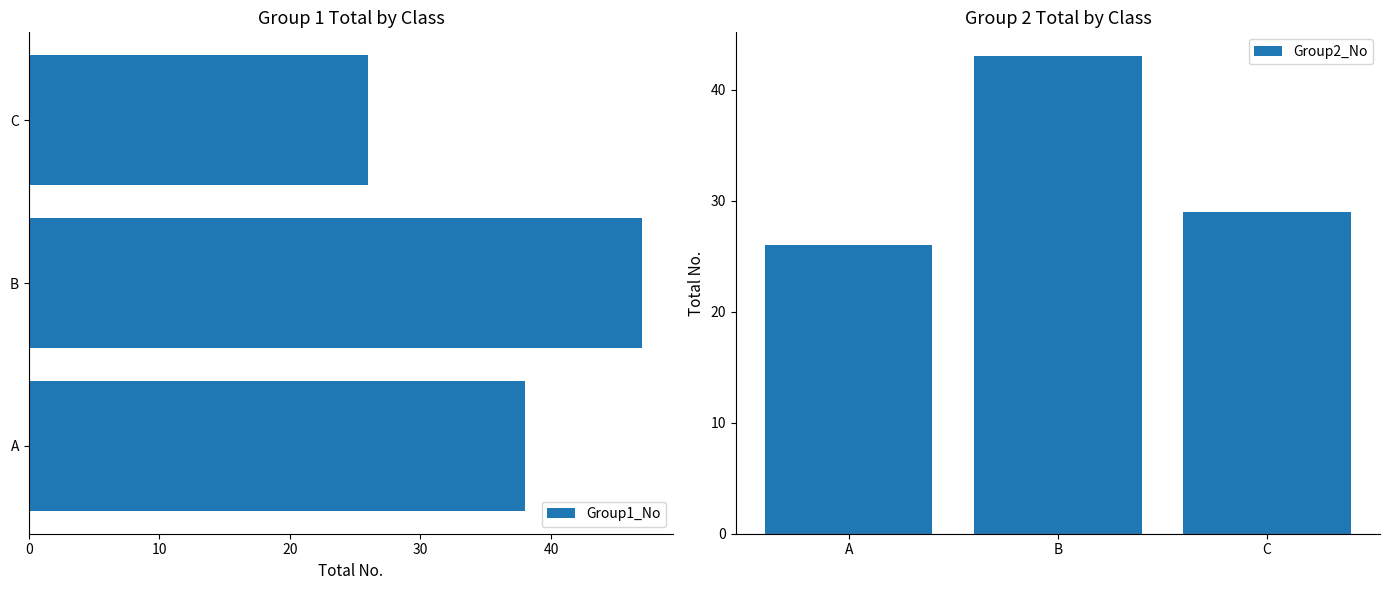

The value of Group1_No at B is 32. True or false?

False